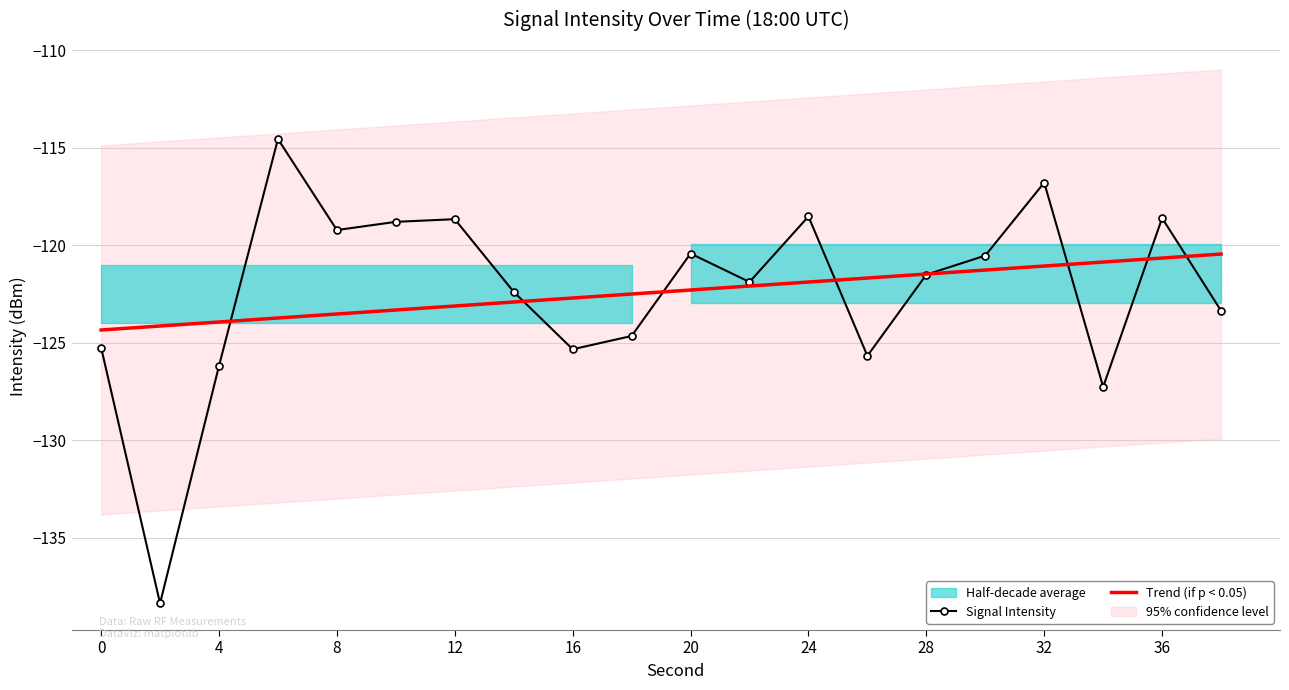

Reading left to right, what are all the values shown in this chart?

0=-125.2	2=-138.4	4=-126.2	6=-114.6	8=-119.2	10=-118.8	12=-118.7	14=-122.4	16=-125.3	18=-124.7	20=-120.4	22=-121.9	24=-118.5	26=-125.7	28=-121.5	30=-120.5	32=-116.8	34=-127.3	36=-118.6	38=-123.4